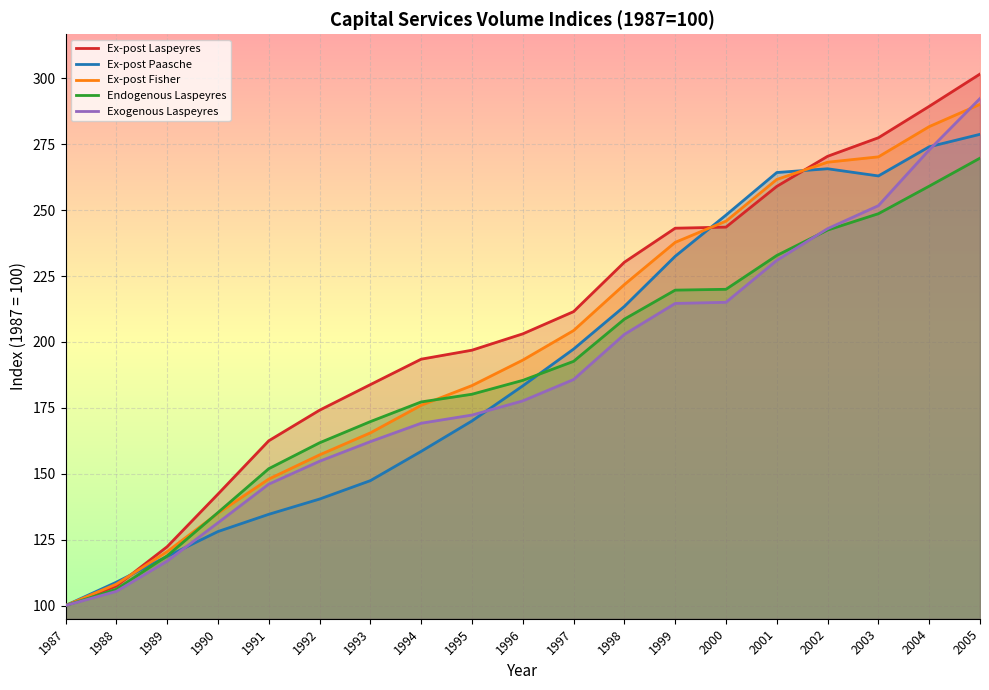

List the series in order of their peak value, lowest first.

Endogenous Laspeyres, Ex-post Paasche, Ex-post Fisher, Exogenous Laspeyres, Ex-post Laspeyres